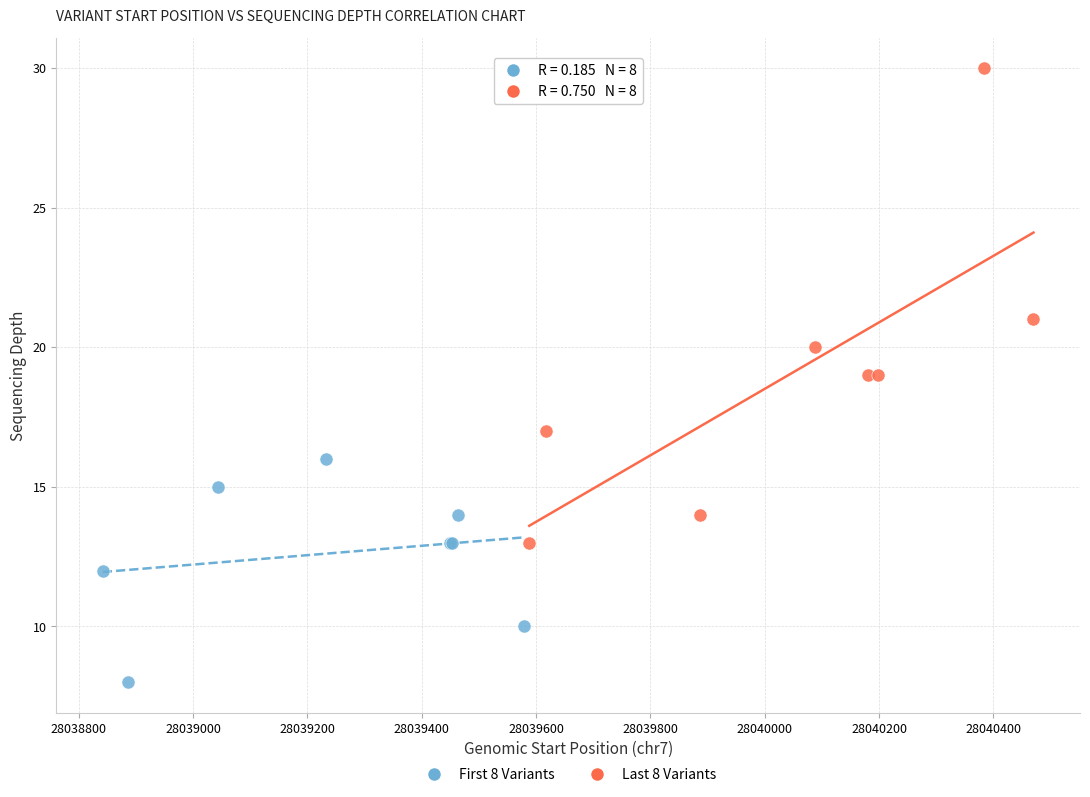

Which series contains the lowest Y value?

First 8 Variants